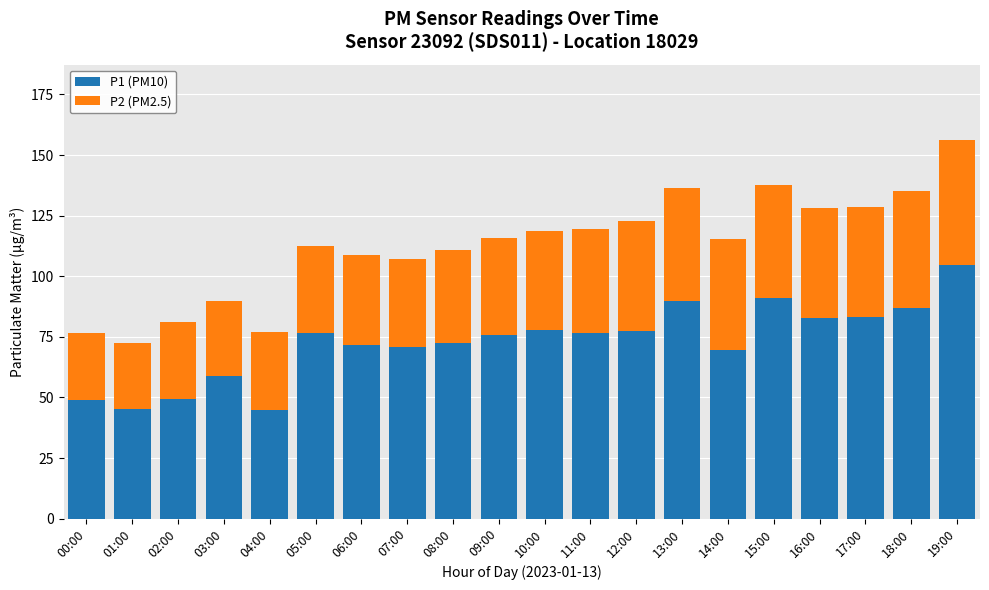

At which category is the sum across all series the highest?

19:00